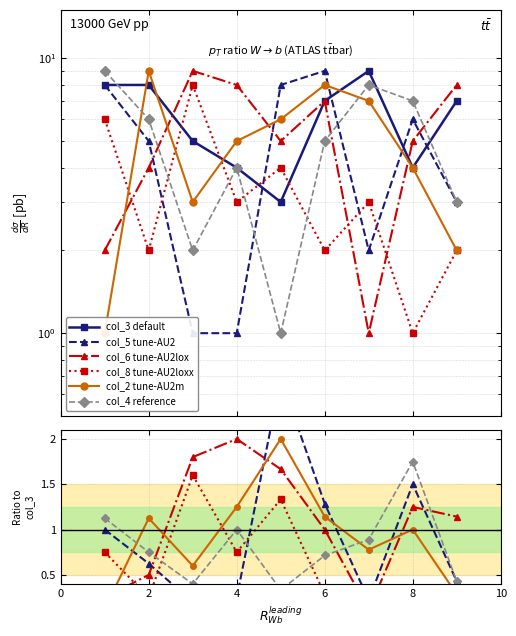

Rank the series by their maximum value, from highest to lowest.

col_3 default, col_5 tune-AU2, col_6 tune-AU2lox, col_2 tune-AU2m, col_4 reference, col_8 tune-AU2loxx